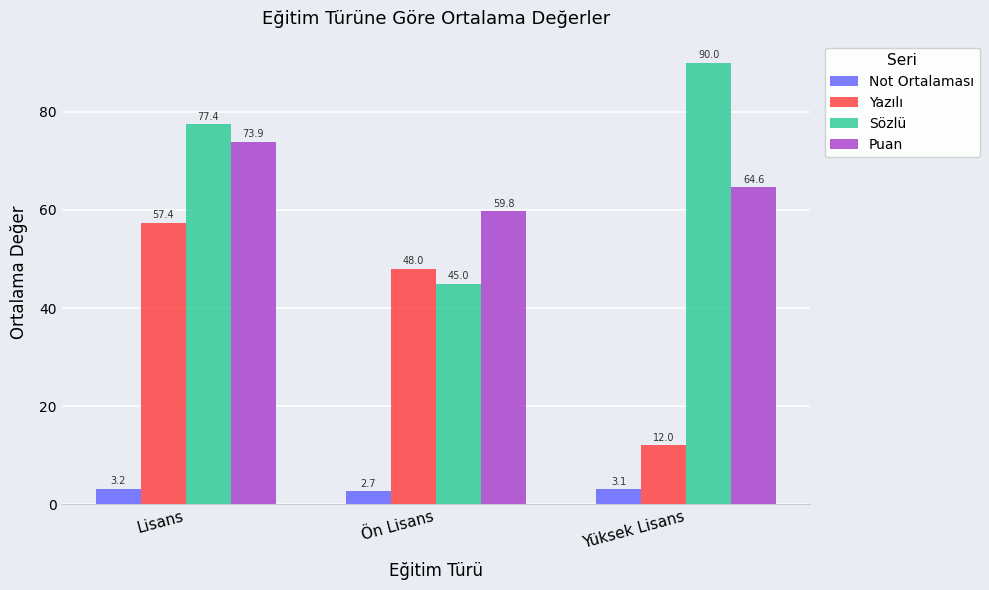

List the labels in order of Sözlü value, largest first.

Yüksek Lisans, Lisans, Ön Lisans